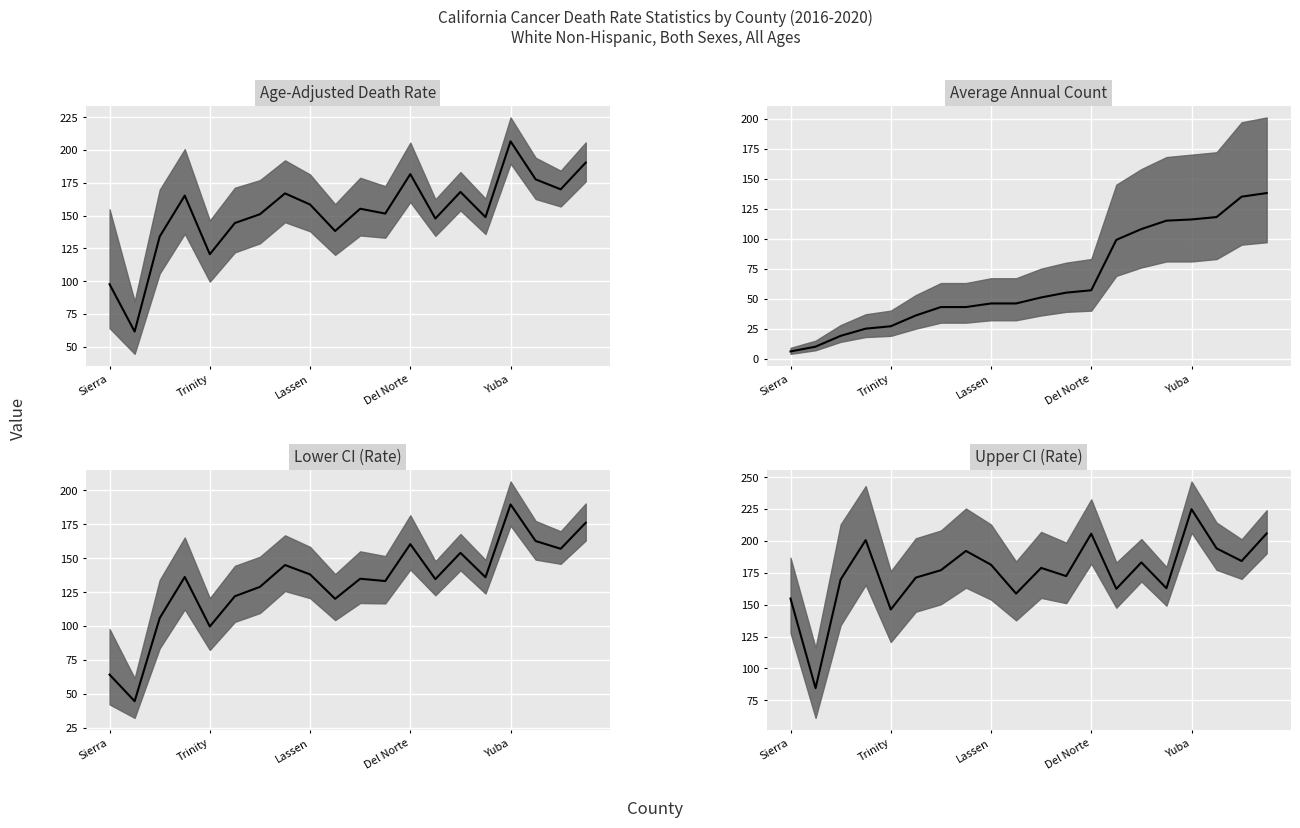

What is the average value?

175.5